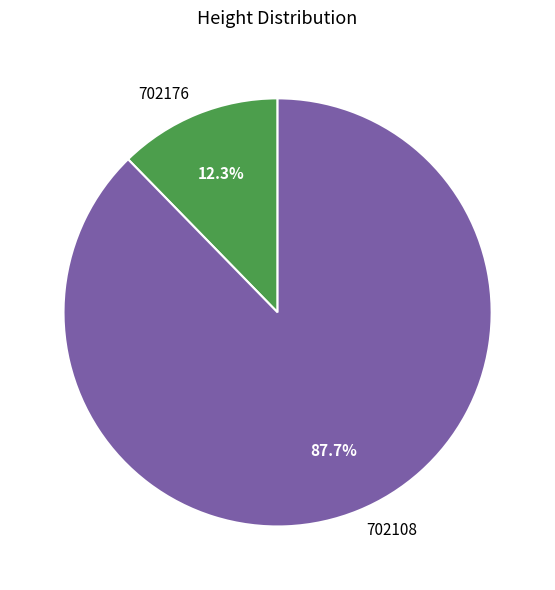

What percentage is the 702108 slice, to the nearest percent?

88%